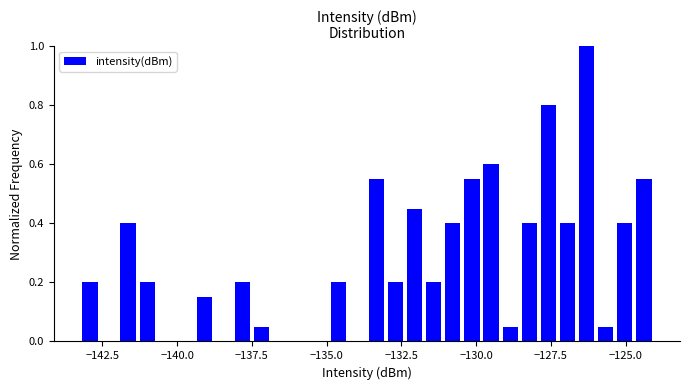

Read against the x-axis, roughly where is the centre of the tallest bar?

-126.5